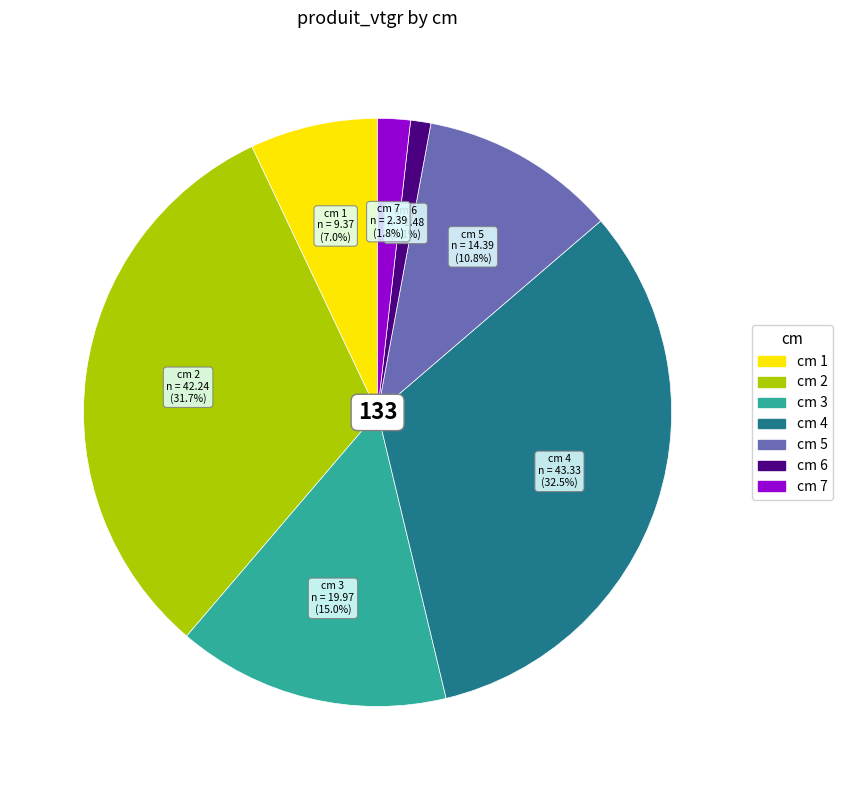

Is there any slice that represents more than half of the pie?

No